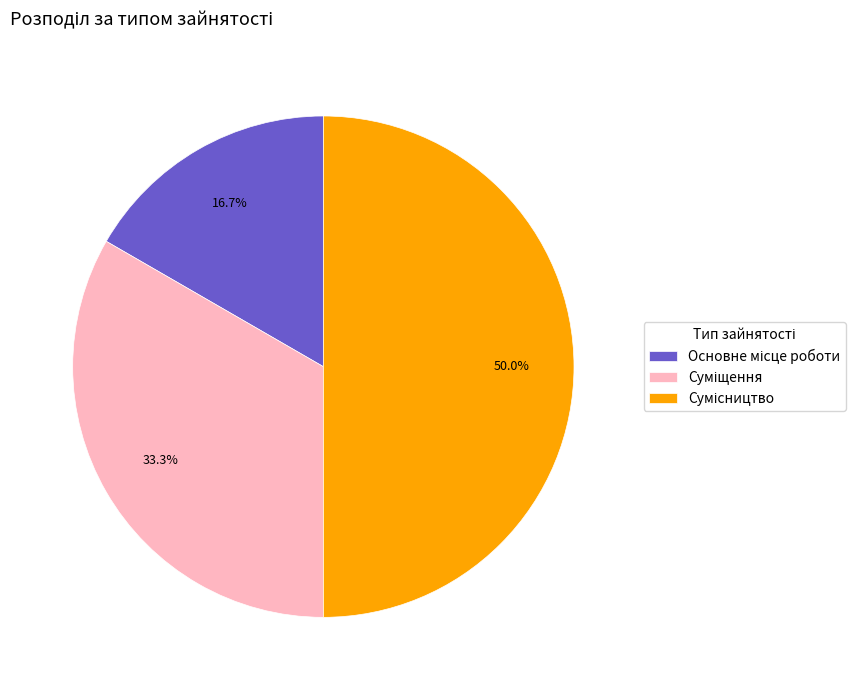

To the nearest percent, what percentage of the pie is Сумісництво?

50%